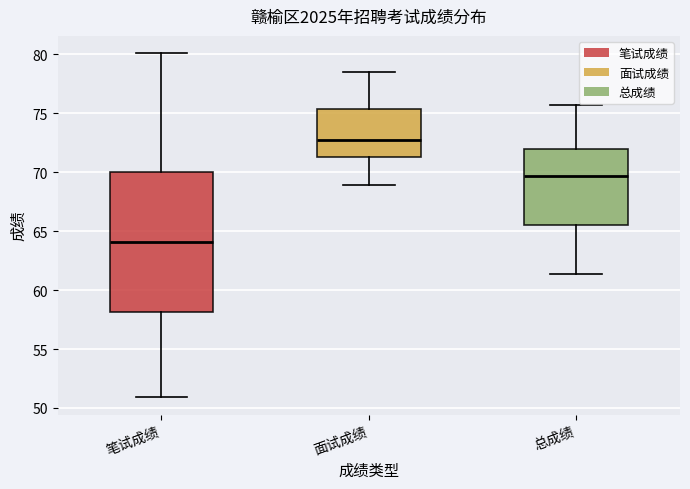

Reading left to right, read every box against the y-axis: the position of its median line, the range the box covers, and the ends of its whiskers. The values are not printed on the chart, so give them approximately, as read against the axis.

笔试成绩: median 64.0, box 58.0 to 70.0, whiskers 51.0 to 80.0
面试成绩: median 72.5, box 71.5 to 75.5, whiskers 69.0 to 78.5
总成绩: median 69.5, box 65.5 to 72.0, whiskers 61.5 to 75.5